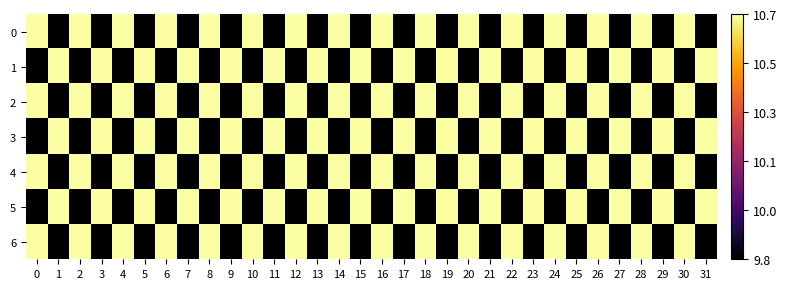

Reading left to right, extract all data points from this chart.

0: 0=10.7	1=9.8	2=10.7	3=9.8	4=10.7	5=9.8	6=10.7	7=9.8	8=10.7	9=9.8	10=10.7	11=9.8	12=10.7	13=9.8	14=10.7	15=9.8	16=10.7	17=9.8	18=10.7	19=9.8	20=10.7	21=9.8	22=10.7	23=9.8	24=10.7	25=9.8	26=10.7	27=9.8	28=10.7	29=9.8	30=10.7	31=9.8
1: 0=9.8	1=10.7	2=9.8	3=10.7	4=9.8	5=10.7	6=9.8	7=10.7	8=9.8	9=10.7	10=9.8	11=10.7	12=9.8	13=10.7	14=9.8	15=10.7	16=9.8	17=10.7	18=9.8	19=10.7	20=9.8	21=10.7	22=9.8	23=10.7	24=9.8	25=10.7	26=9.8	27=10.7	28=9.8	29=10.7	30=9.8	31=10.7
2: 0=10.7	1=9.8	2=10.7	3=9.8	4=10.7	5=9.8	6=10.7	7=9.8	8=10.7	9=9.8	10=10.7	11=9.8	12=10.7	13=9.8	14=10.7	15=9.8	16=10.7	17=9.8	18=10.7	19=9.8	20=10.7	21=9.8	22=10.7	23=9.8	24=10.7	25=9.8	26=10.7	27=9.8	28=10.7	29=9.8	30=10.7	31=9.8
3: 0=9.8	1=10.7	2=9.8	3=10.7	4=9.8	5=10.7	6=9.8	7=10.7	8=9.8	9=10.7	10=9.8	11=10.7	12=9.8	13=10.7	14=9.8	15=10.7	16=9.8	17=10.7	18=9.8	19=10.7	20=9.8	21=10.7	22=9.8	23=10.7	24=9.8	25=10.7	26=9.8	27=10.7	28=9.8	29=10.7	30=9.8	31=10.7
4: 0=10.7	1=9.8	2=10.7	3=9.8	4=10.7	5=9.8	6=10.7	7=9.8	8=10.7	9=9.8	10=10.7	11=9.8	12=10.7	13=9.8	14=10.7	15=9.8	16=10.7	17=9.8	18=10.7	19=9.8	20=10.7	21=9.8	22=10.7	23=9.8	24=10.7	25=9.8	26=10.7	27=9.8	28=10.7	29=9.8	30=10.7	31=9.8
5: 0=9.8	1=10.7	2=9.8	3=10.7	4=9.8	5=10.7	6=9.8	7=10.7	8=9.8	9=10.7	10=9.8	11=10.7	12=9.8	13=10.7	14=9.8	15=10.7	16=9.8	17=10.7	18=9.8	19=10.7	20=9.8	21=10.7	22=9.8	23=10.7	24=9.8	25=10.7	26=9.8	27=10.7	28=9.8	29=10.7	30=9.8	31=10.7
6: 0=10.7	1=9.8	2=10.7	3=9.8	4=10.7	5=9.8	6=10.7	7=9.8	8=10.7	9=9.8	10=10.7	11=9.8	12=10.7	13=9.8	14=10.7	15=9.8	16=10.7	17=9.8	18=10.7	19=9.8	20=10.7	21=9.8	22=10.7	23=9.8	24=10.7	25=9.8	26=10.7	27=9.8	28=10.7	29=9.8	30=10.7	31=9.8